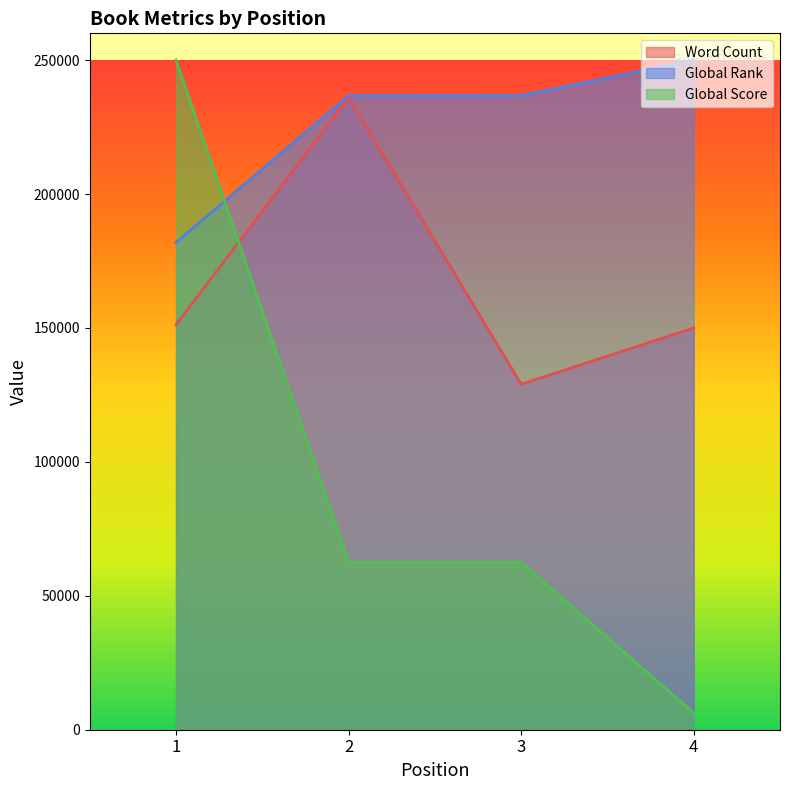

The value of Global Rank at 2 is 236795.3. True or false?

True